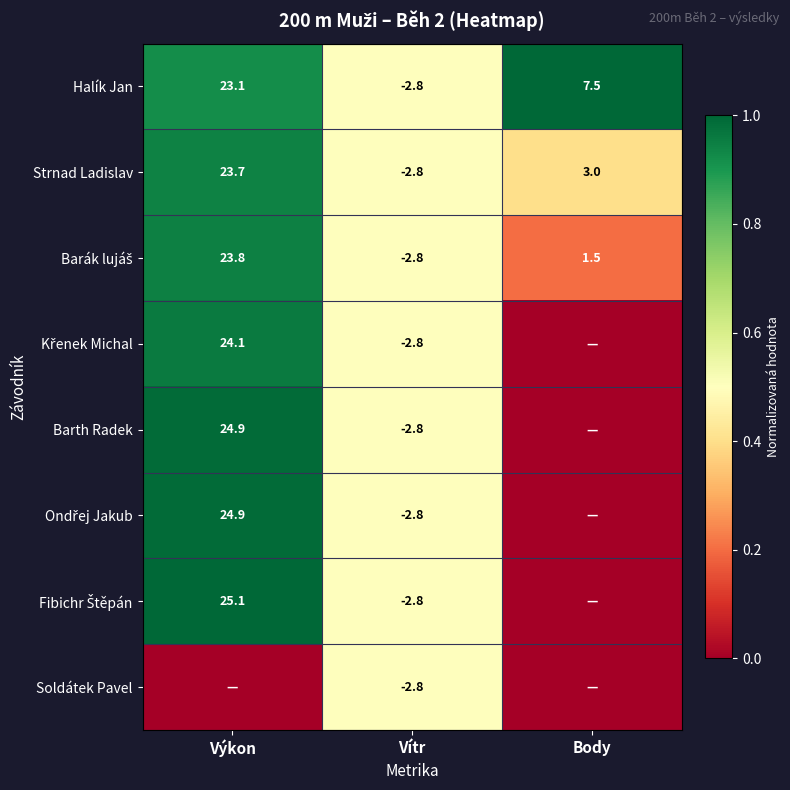

Between Vítr and Body, which is larger?

Body